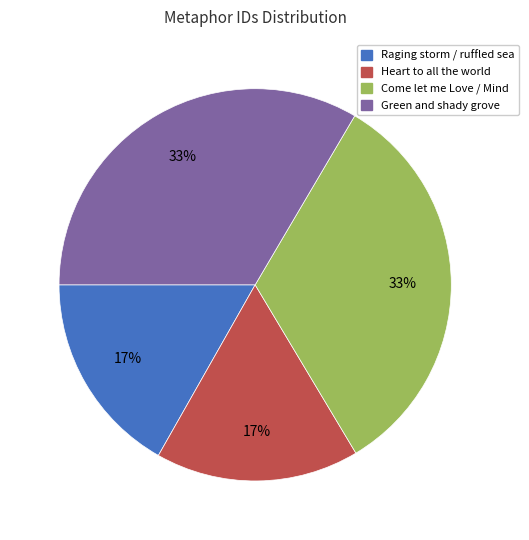

Does any single category account for the majority?

No